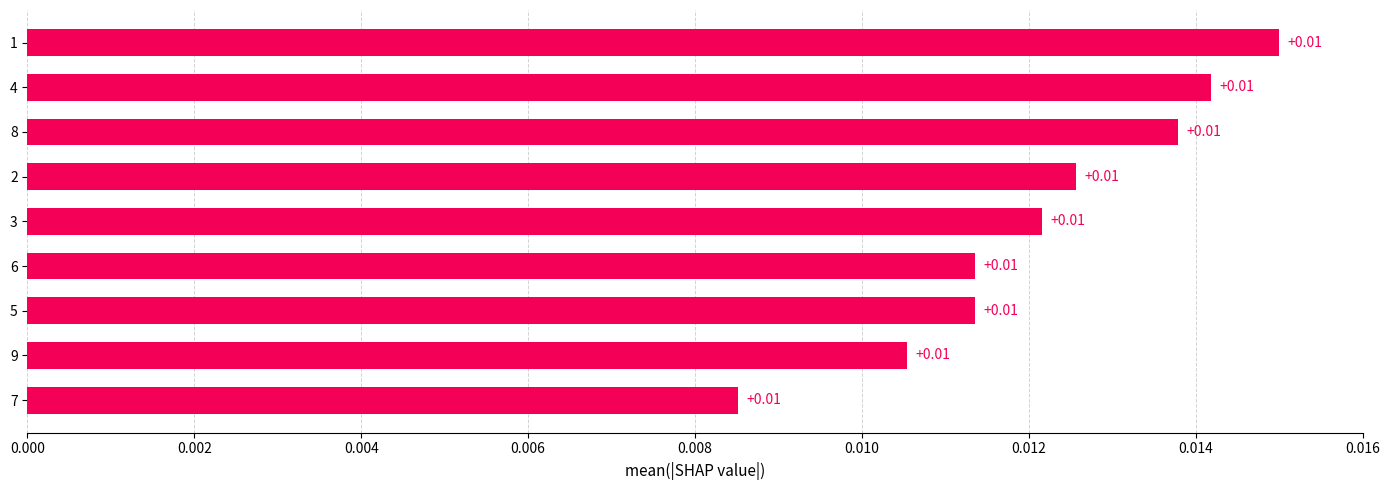

How many values are between 0 and 1?

9